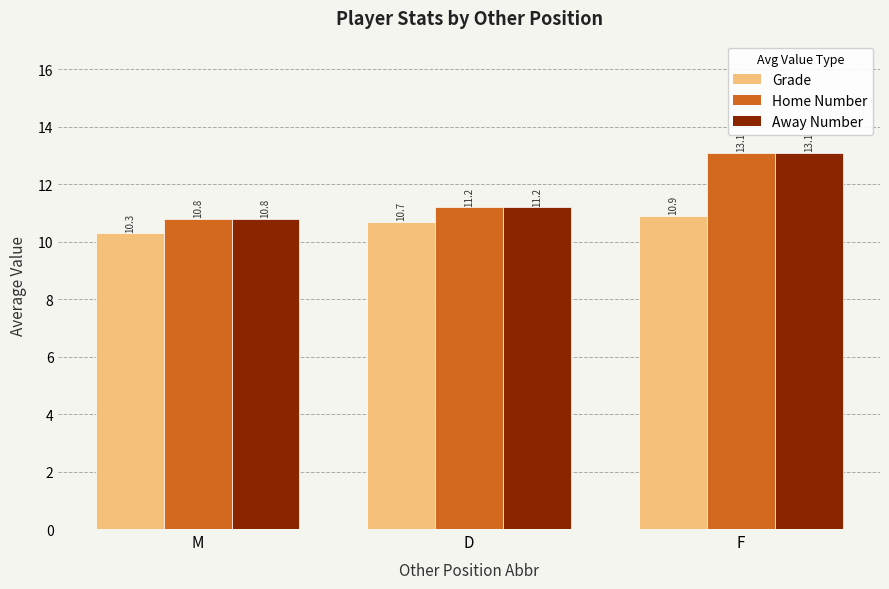

What is the spread (max minus min) of values at D?

0.5